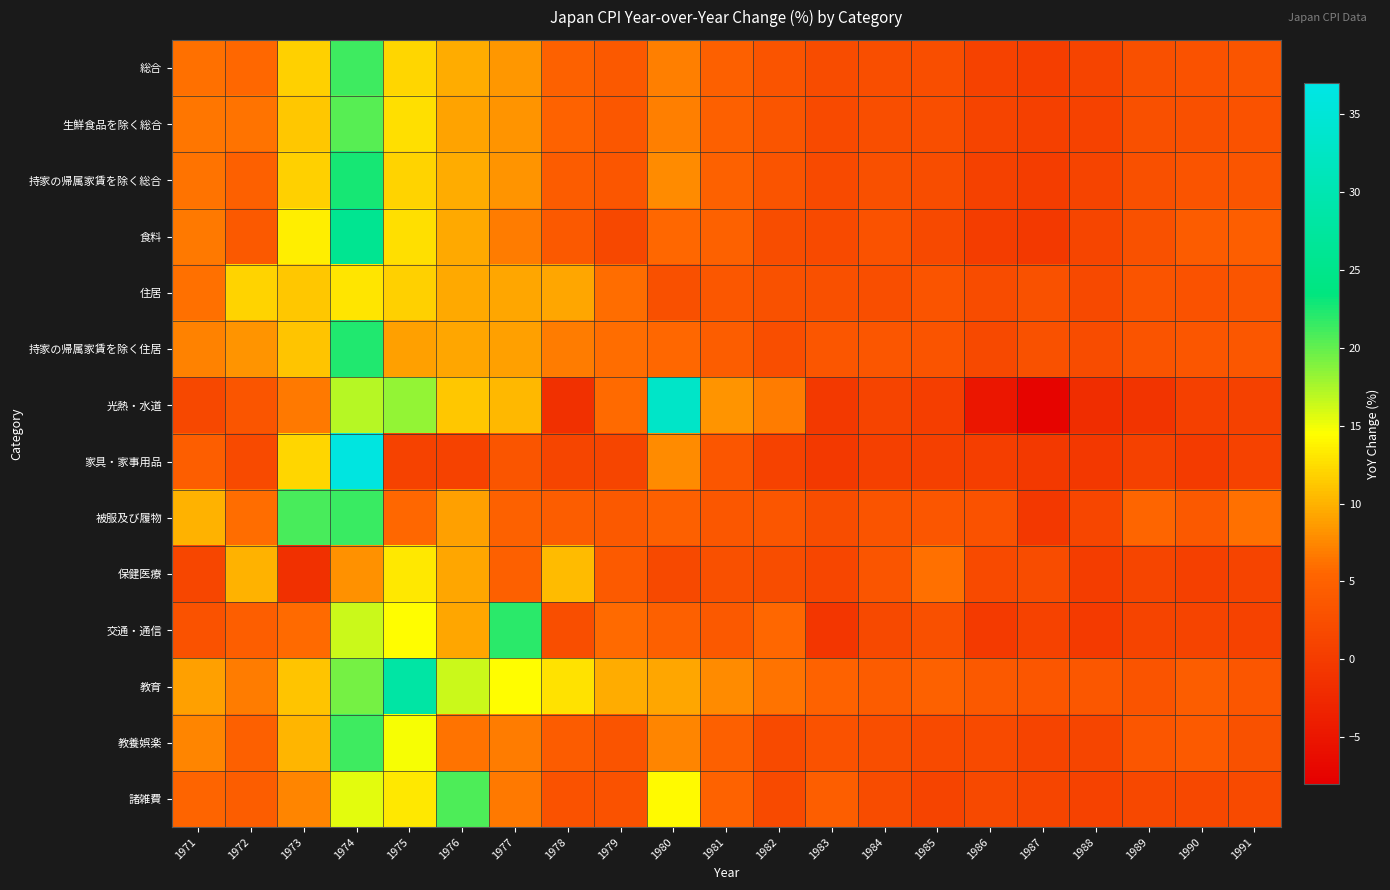

What is the smallest value displayed?

-7.3